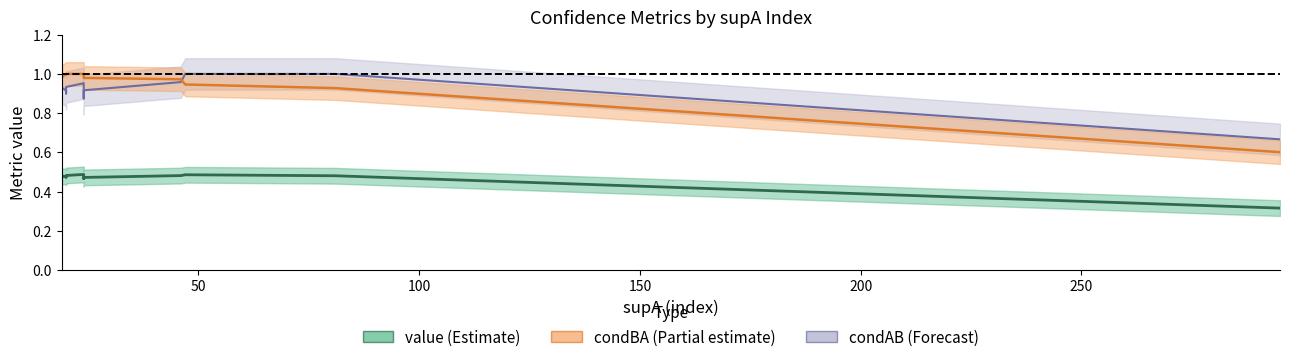

How many value values are between 0 and 1?

20